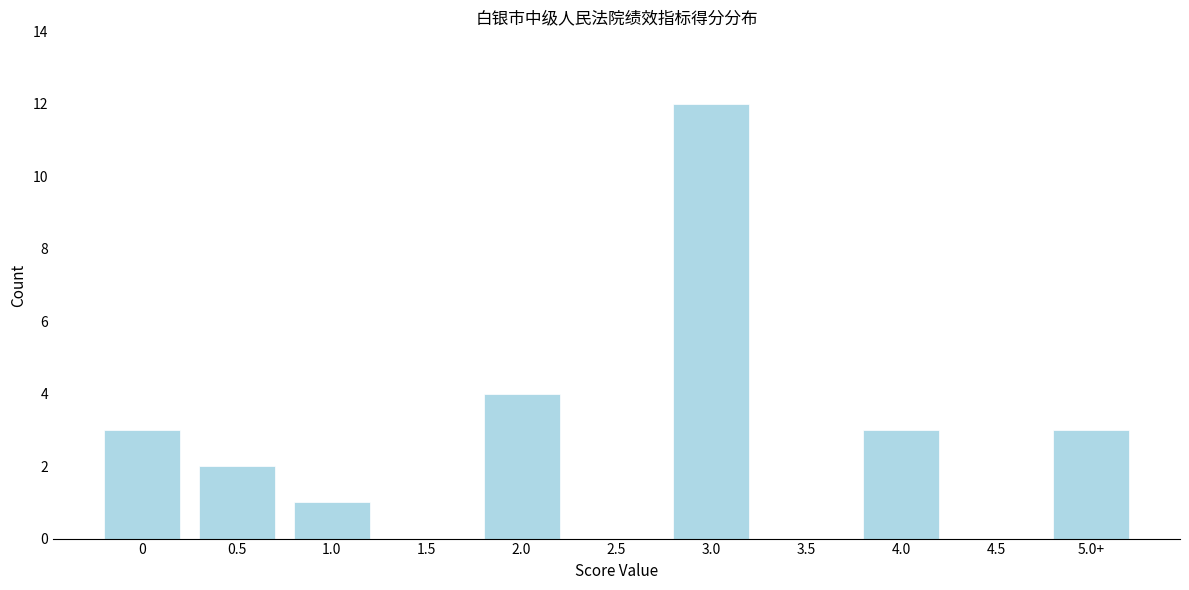

Reading right to left, transcribe all the data shown in this chart.

5.0+=3	4.5=0	4.0=3	3.5=0	3.0=12	2.5=0	2.0=4	1.5=0	1.0=1	0.5=2	0=3